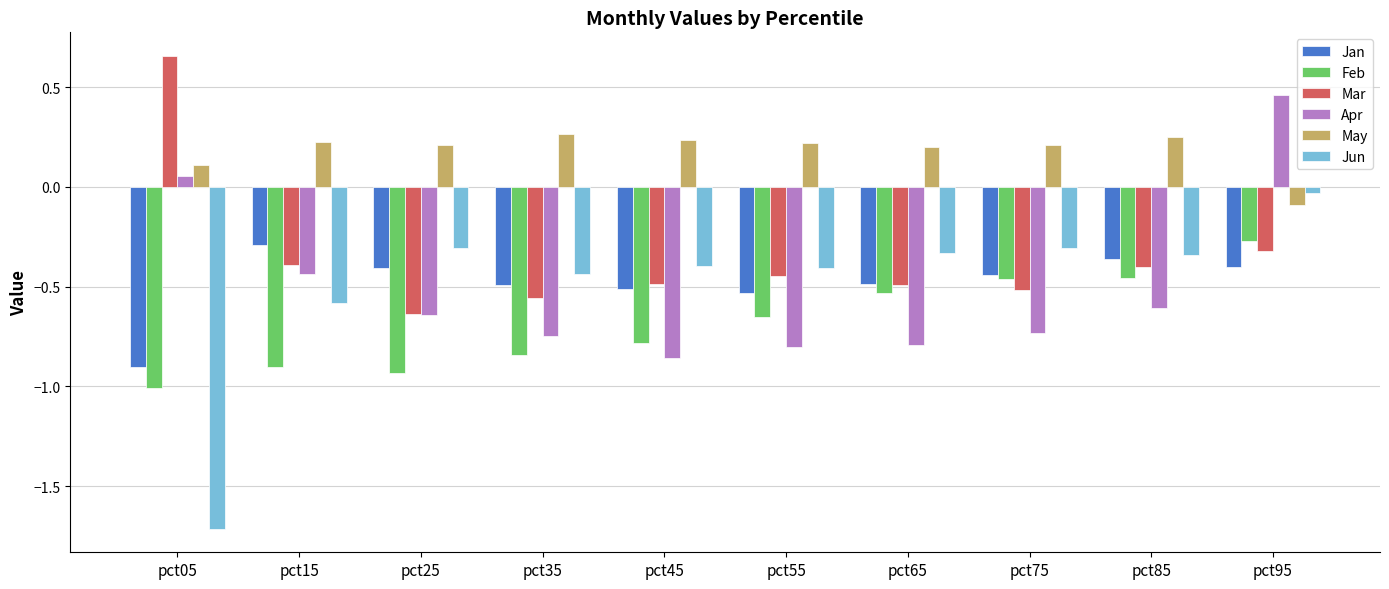

Where is Mar nearest to the value 0?

pct95